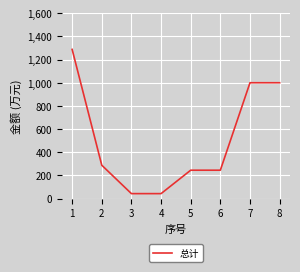

Is it true that the value at 8 is 387.5?

False